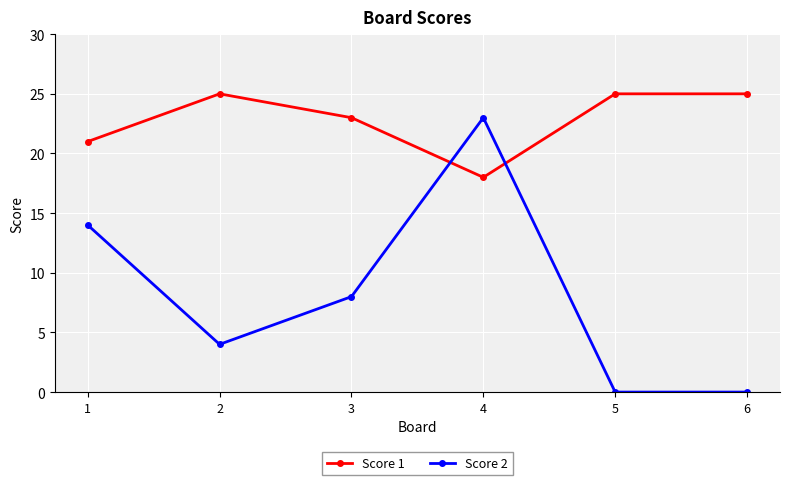

Count the number of categories in the chart.

6